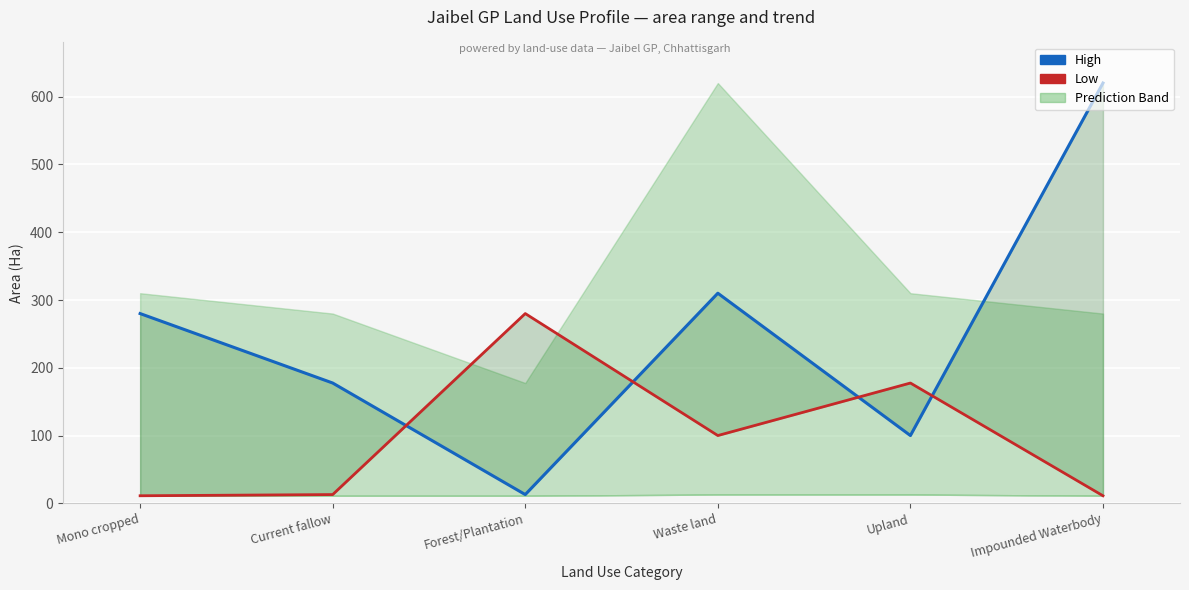

Which series ends up on top after the final intersection of High and Low?

High